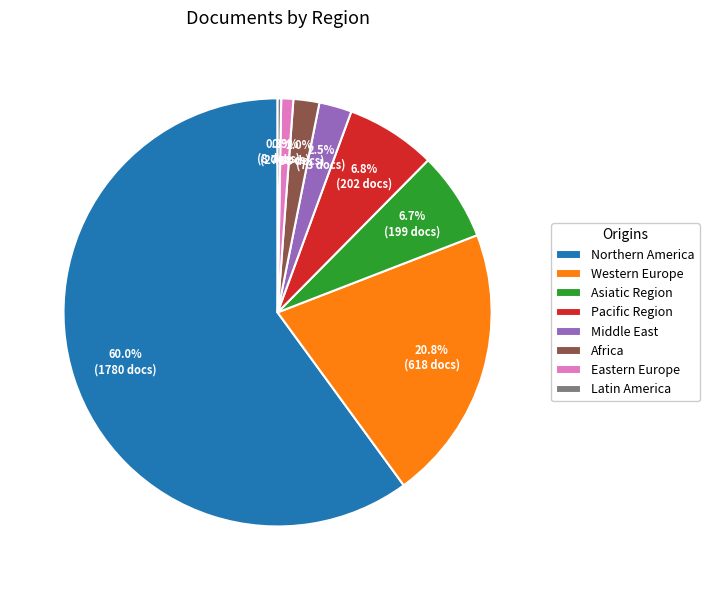

What is the largest slice in the pie chart?

Northern America